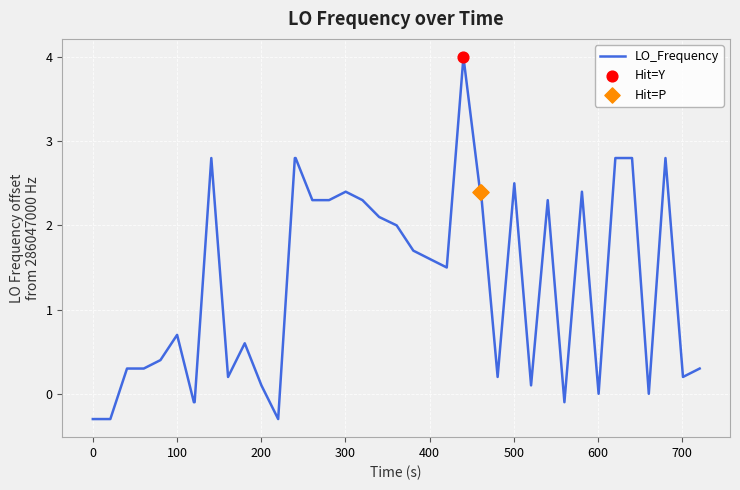

What is the minimum value shown in the chart?

-0.3